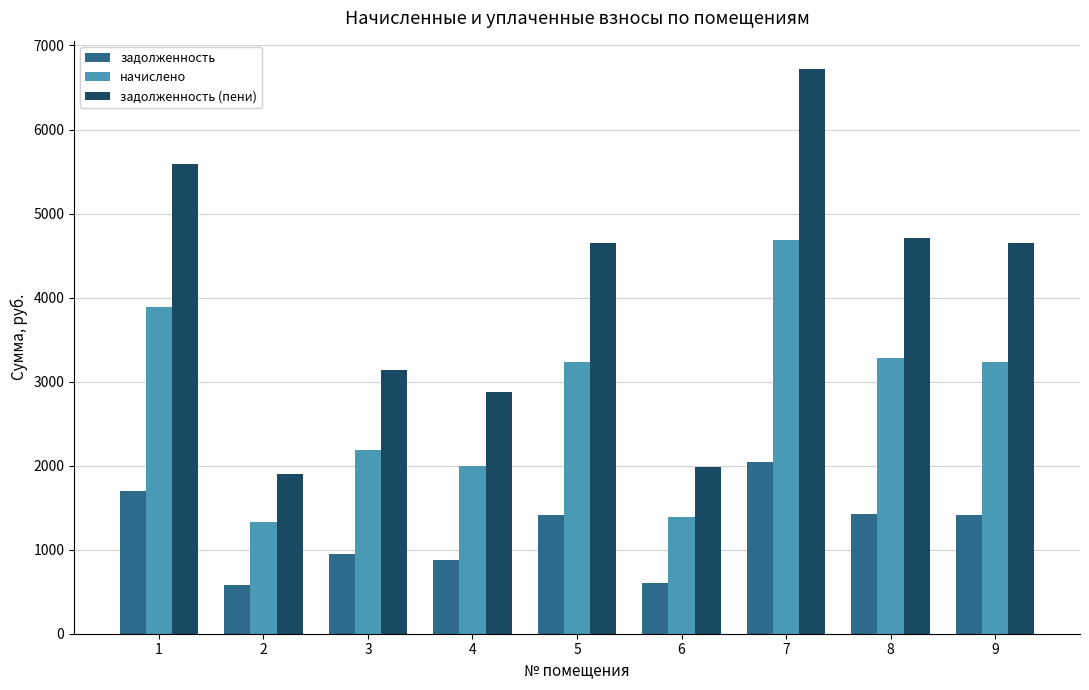

How many bars are there in each group?

3